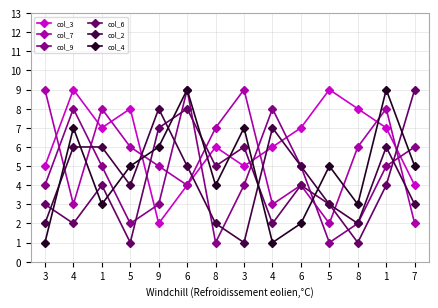

What is the label of the 5th point from the left?

9